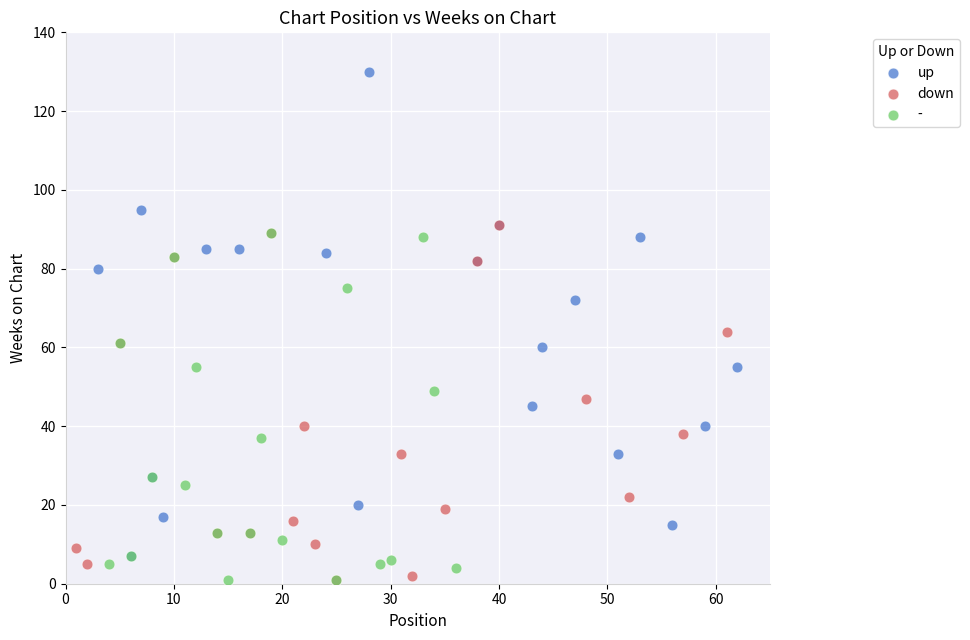

Which series has the largest Y range (max minus min)?

up